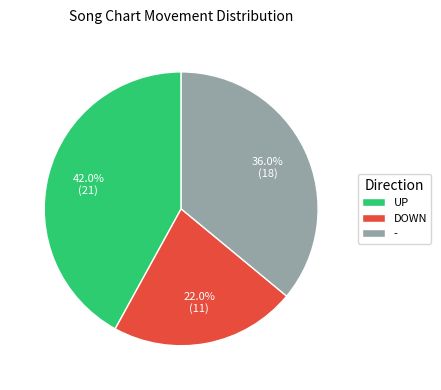

Rank the categories by value from highest to lowest.

up, -, down